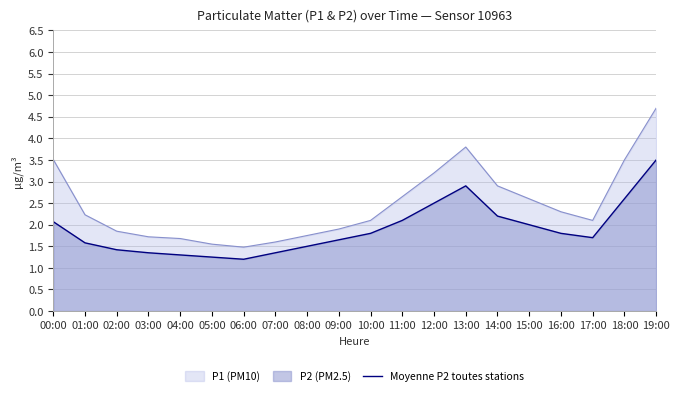

What is the difference between the values at 12:00 and 05:00?

1.2